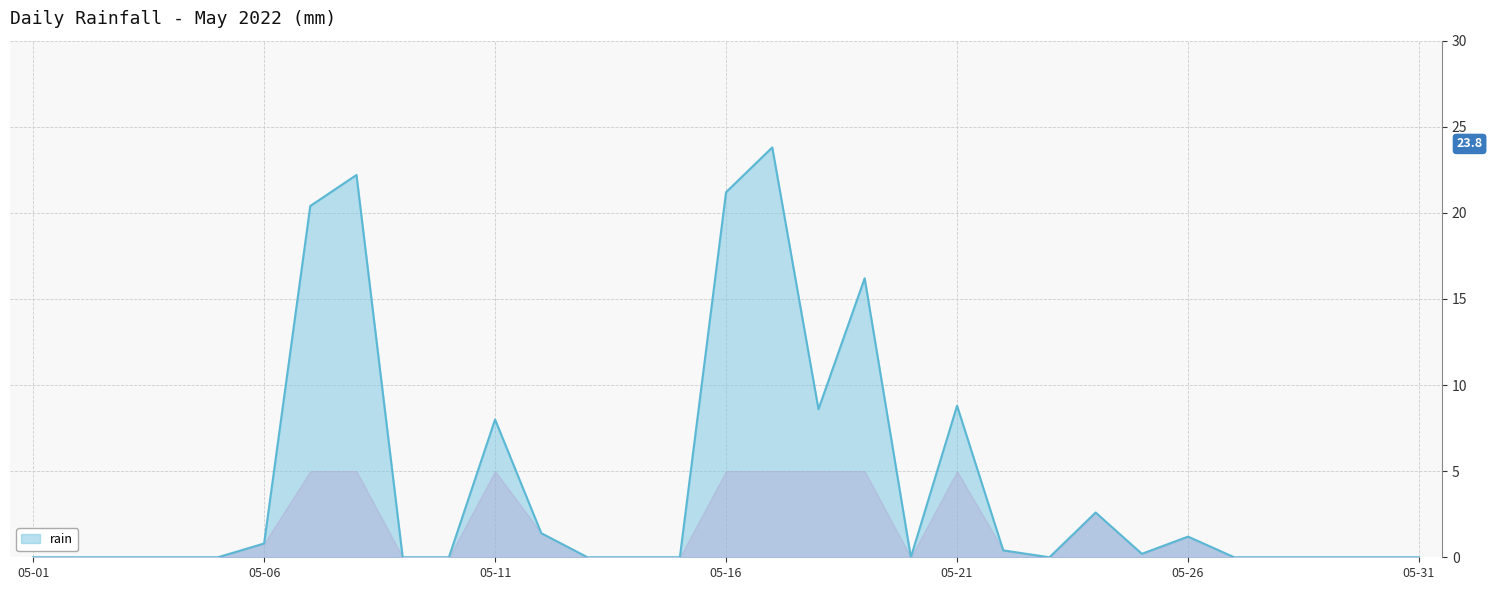

What is the greatest value displayed?

23.8